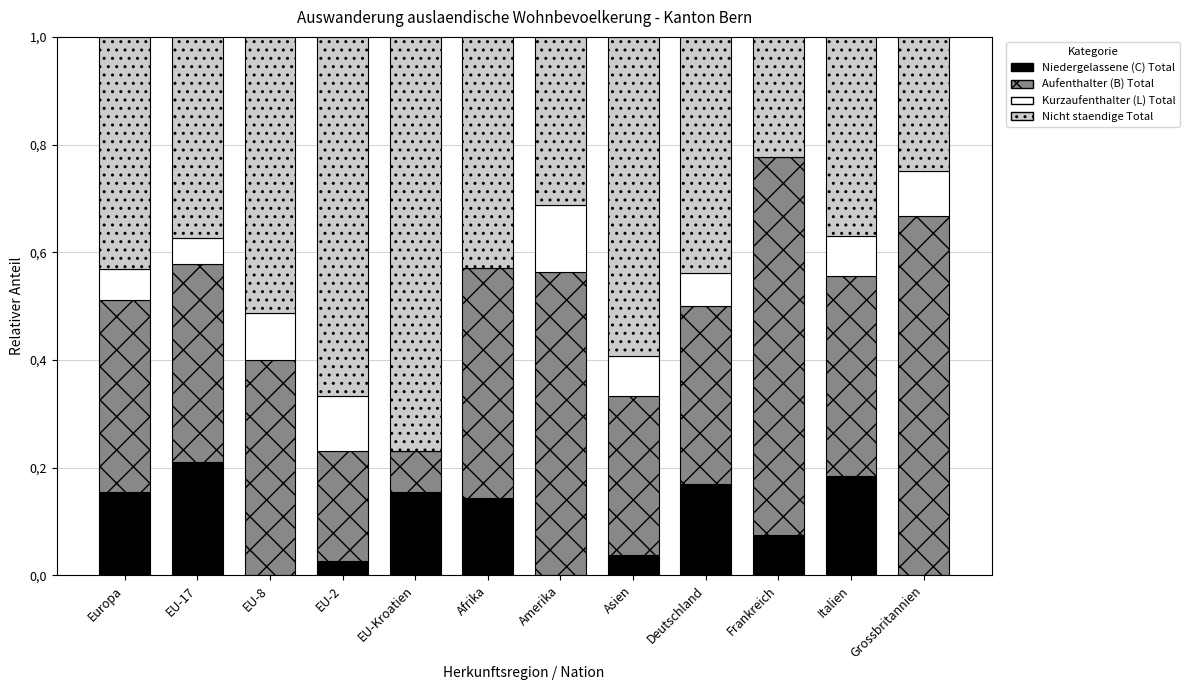

Are the bars grouped side by side (vs. stacked)?

No